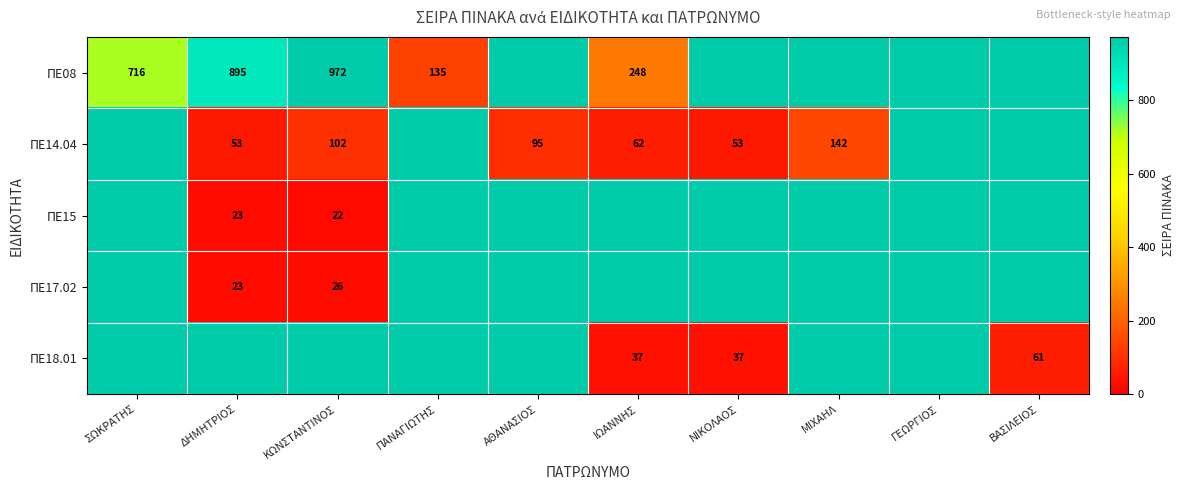

The value of ΠΕ14.04 at ΑΘΑΝΑΣΙΟΣ is 48. True or false?

False